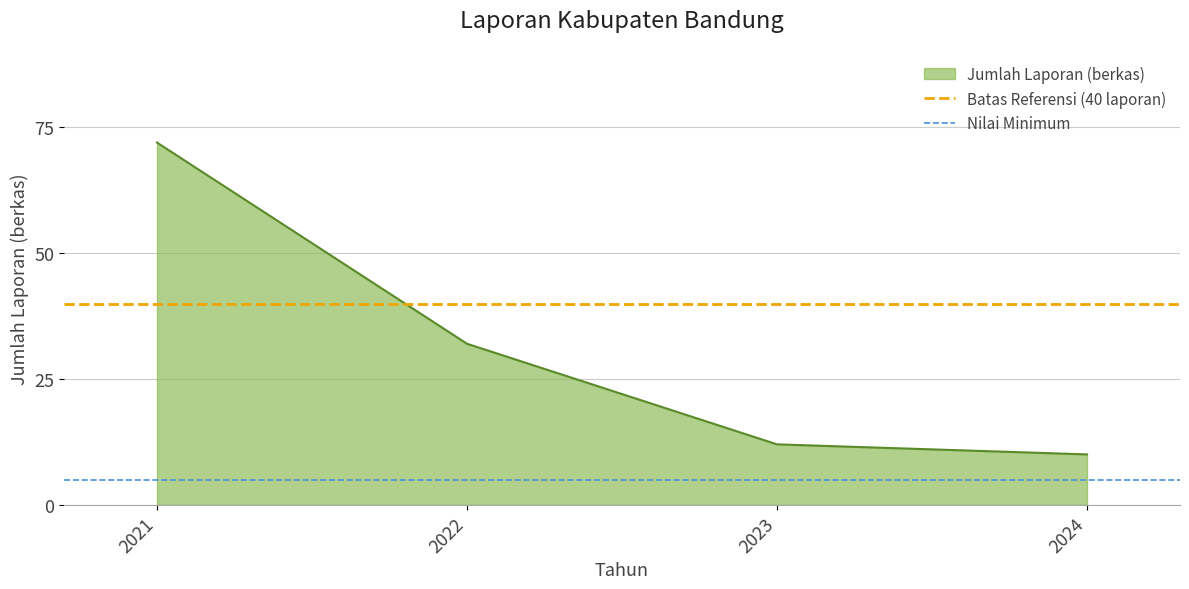

At how many categories does at least one series exceed 31?

2